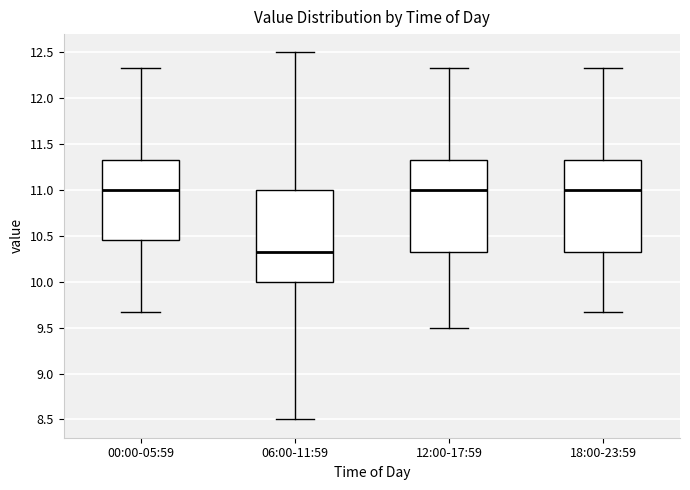

Where is the lower edge of the box for 00:00-05:59 on the y-axis? The values are not printed on the chart, so give them approximately, as read against the axis.

10.45